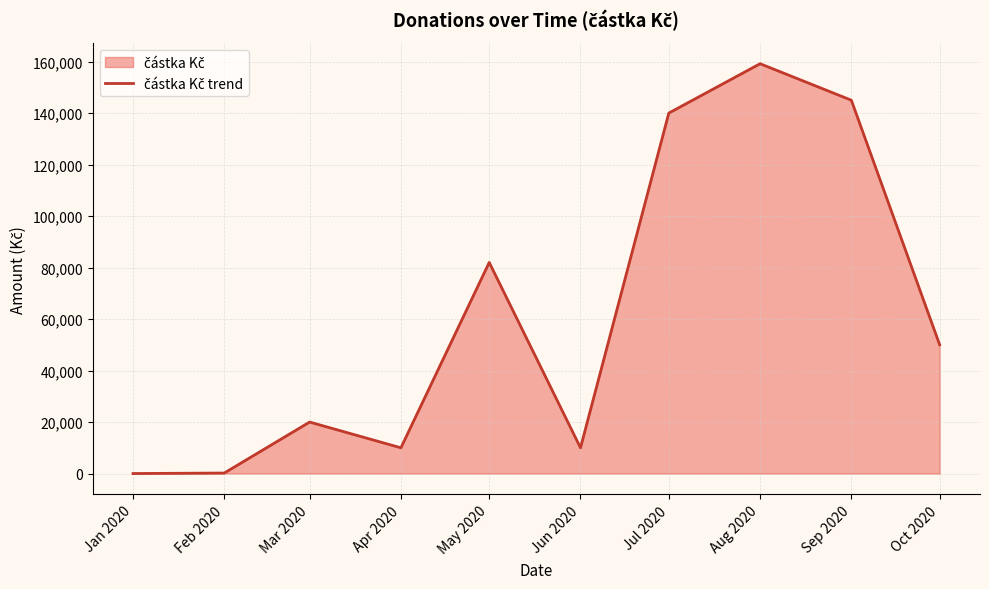

Count the number of data series in this chart.

1